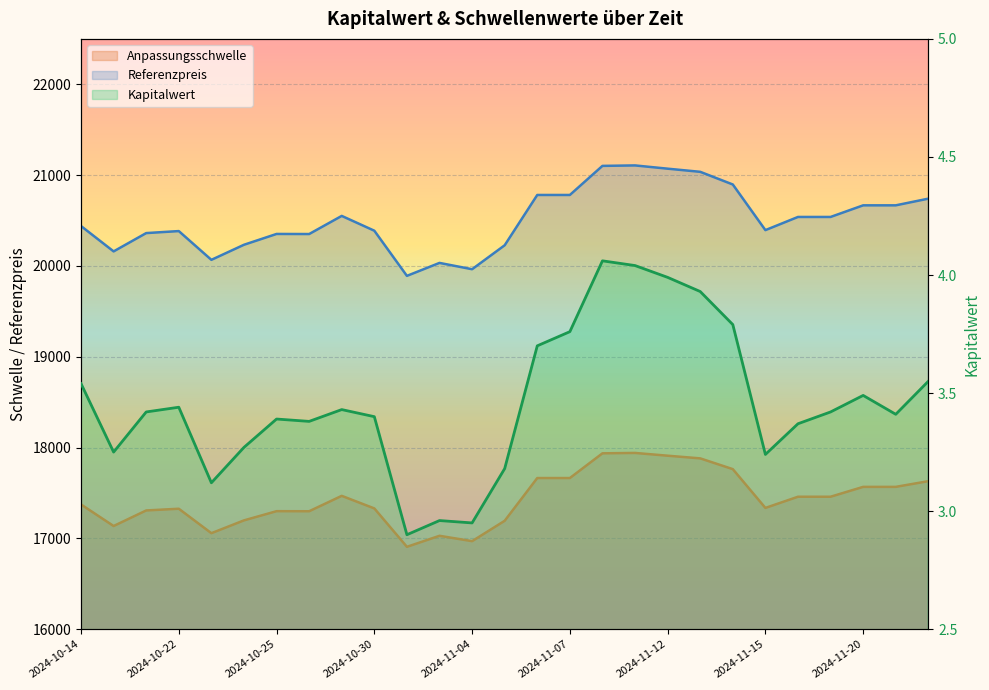

What is the difference between the second highest and second lowest values in the Referenzpreis series?

1138.0